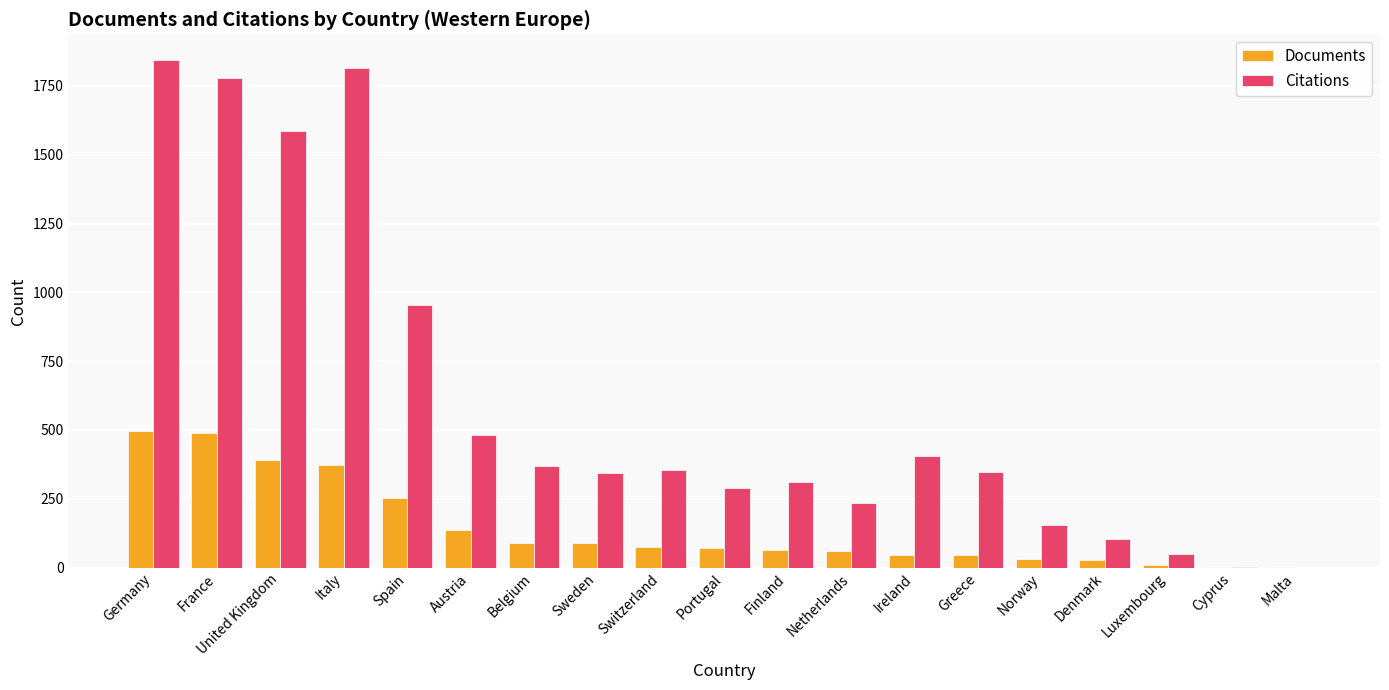

What is the maximum value for Citations?

1845